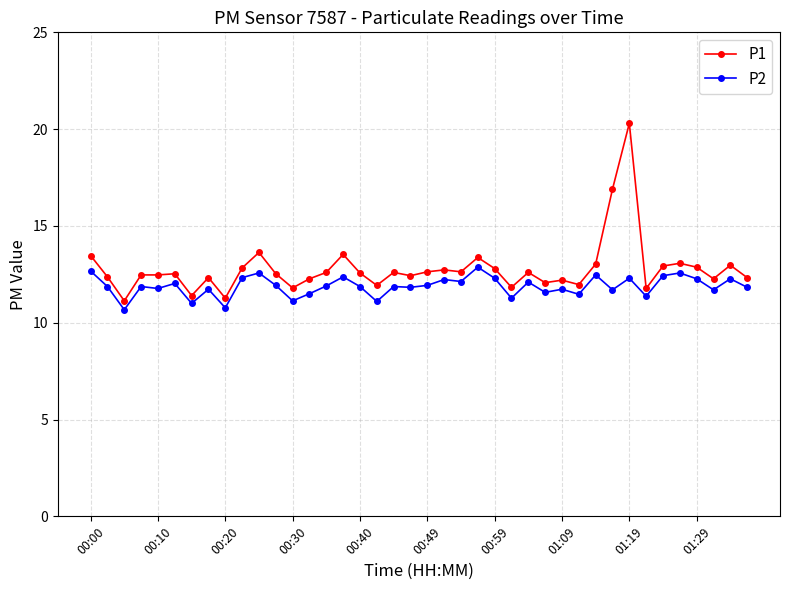

What is the average value of the P1 series?

12.8